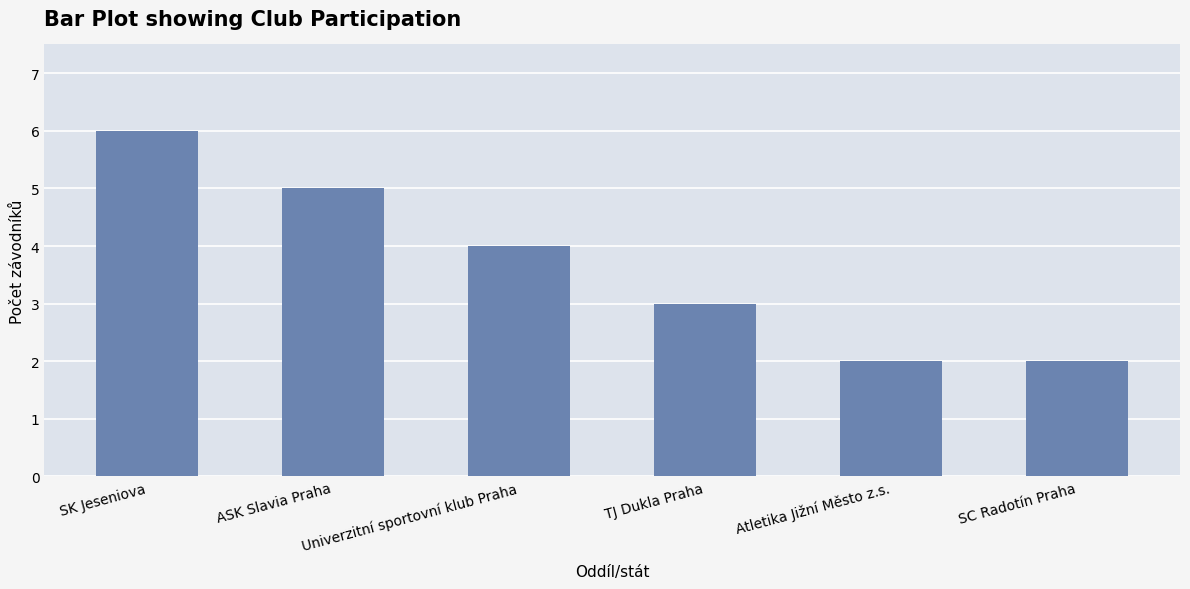

At which label does the data first exceed 4?

SK Jeseniova